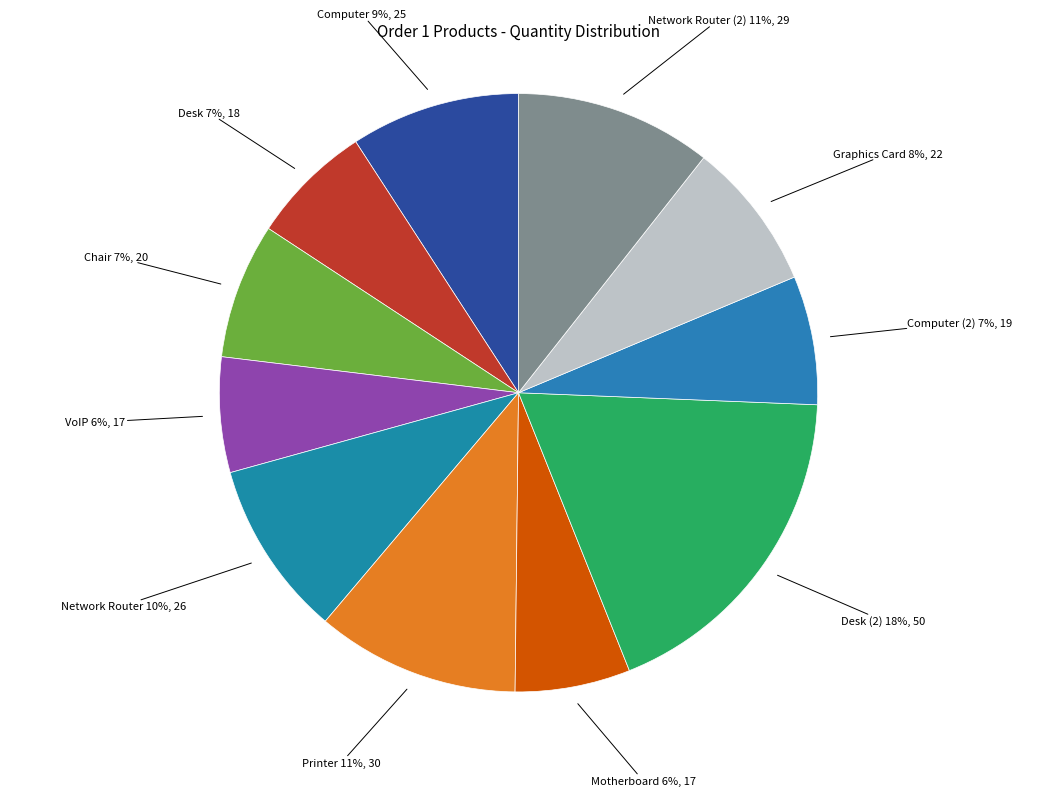

Count the number of slices in the pie.

11